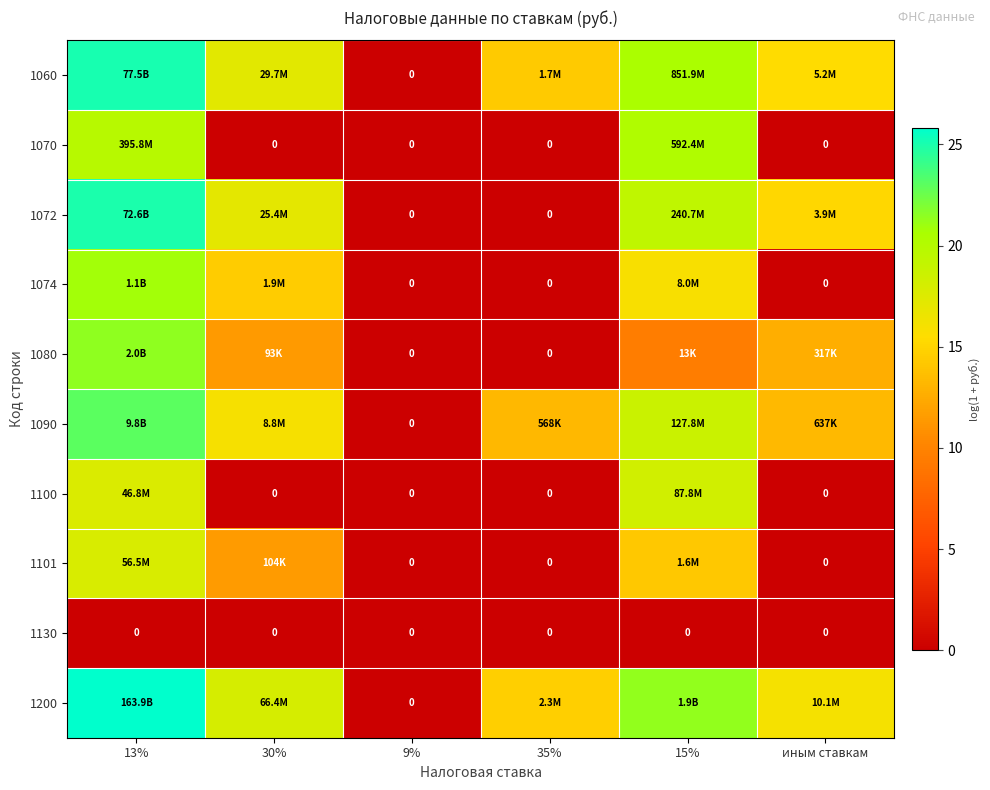

At how many categories does at least one series exceed 5?

5